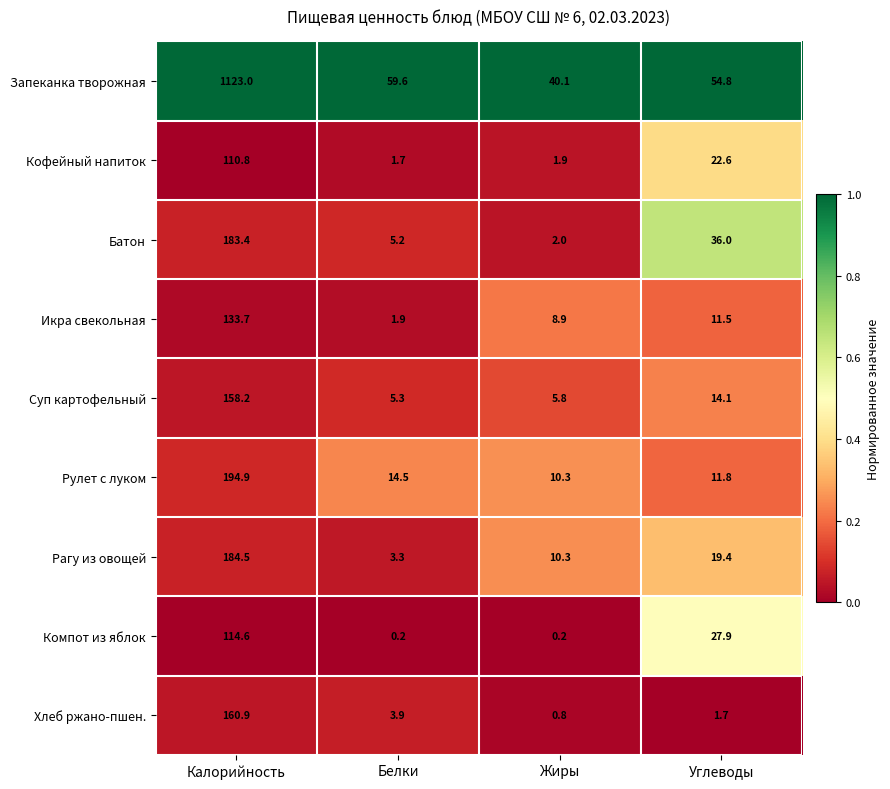

The Батон series shows 2.0 at Жиры. True or false?

True